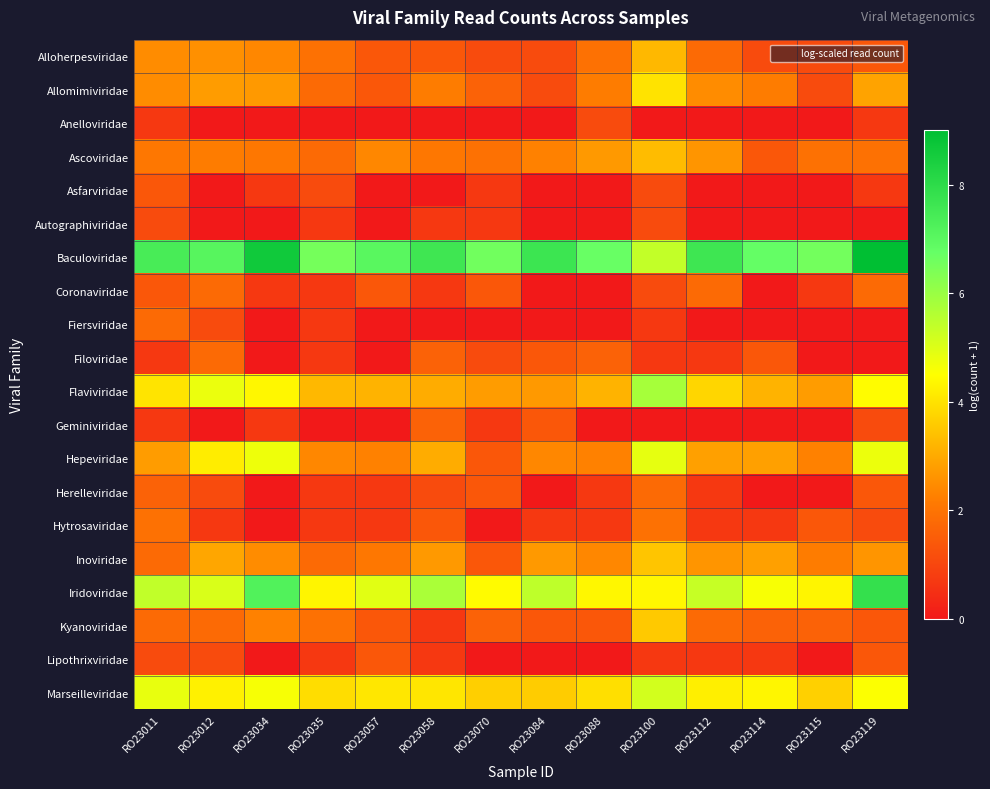

At which category is the sum across all series the highest?

RO23100